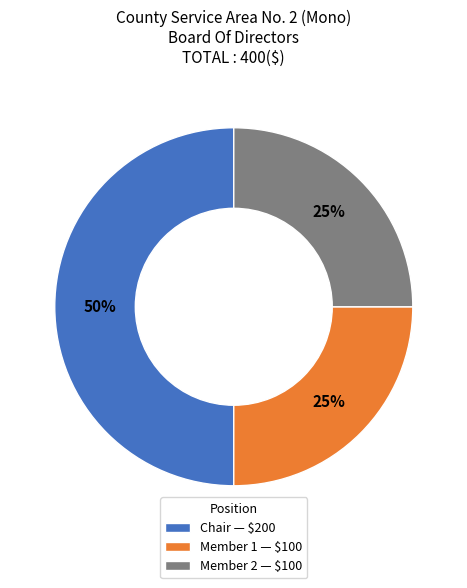

What percentage is the Chair — $200 slice, to the nearest percent?

50%